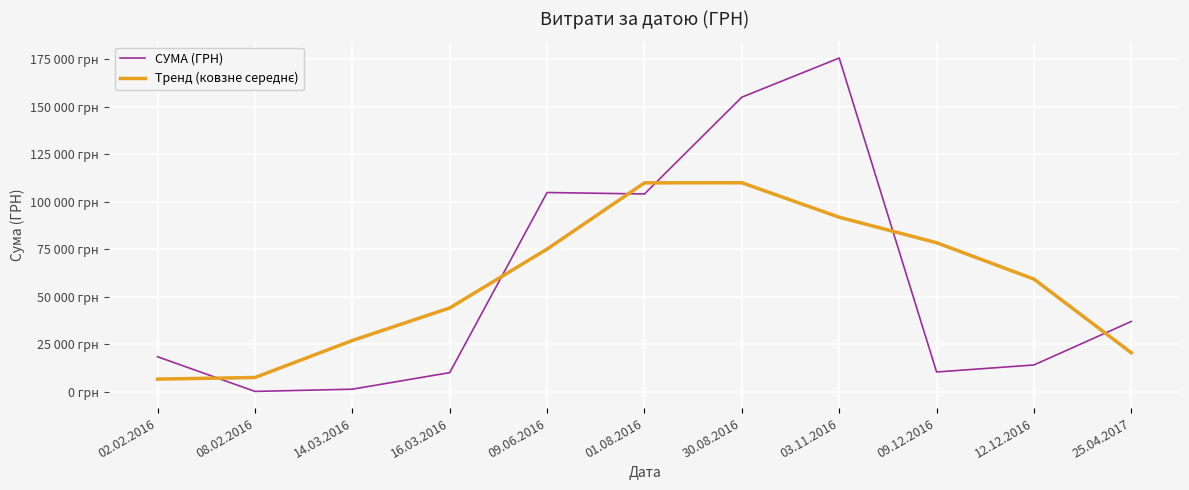

Does the chart display data point markers on the line(s)?

No